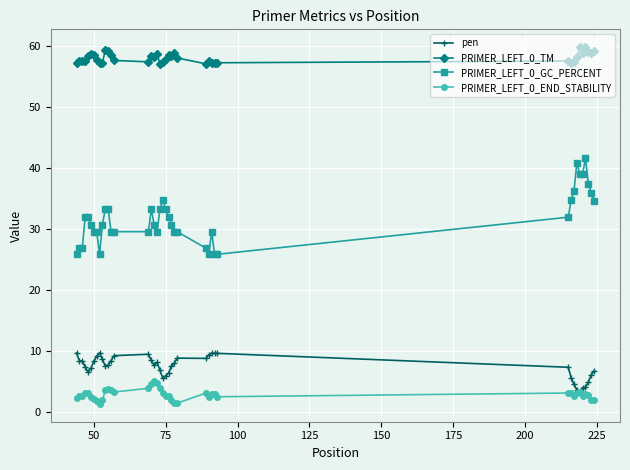

Which series has the largest total across all categories?

PRIMER_LEFT_0_TM